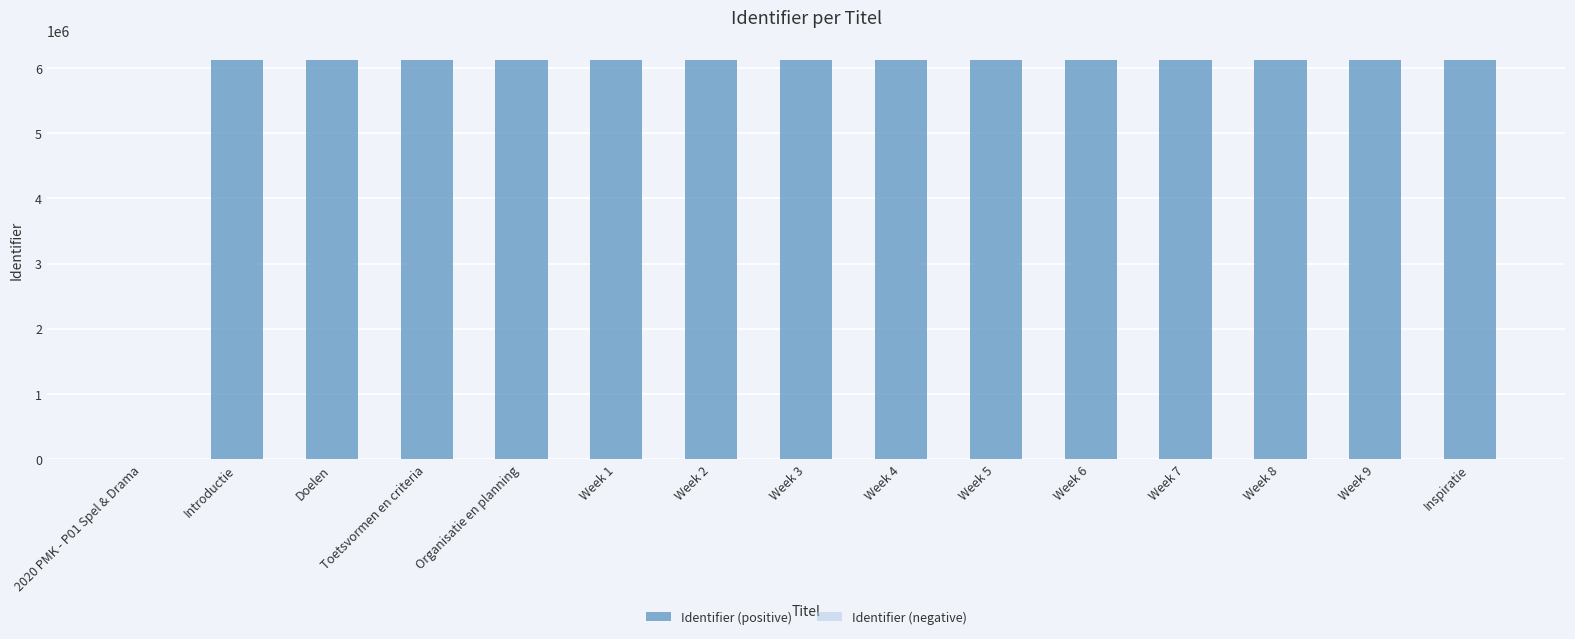

Where is the data nearest to the value 3060721?

Introductie